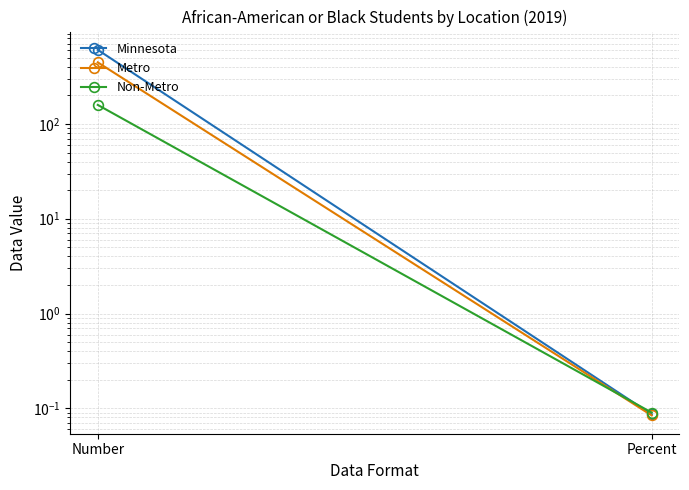

What is the minimum value for Non-Metro?

0.1